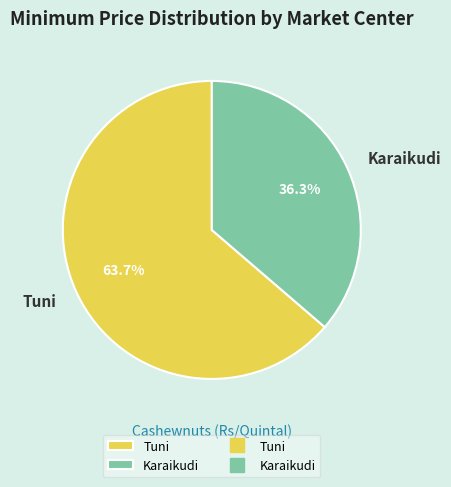

Is it true that Tuni is 78% of the pie?

False